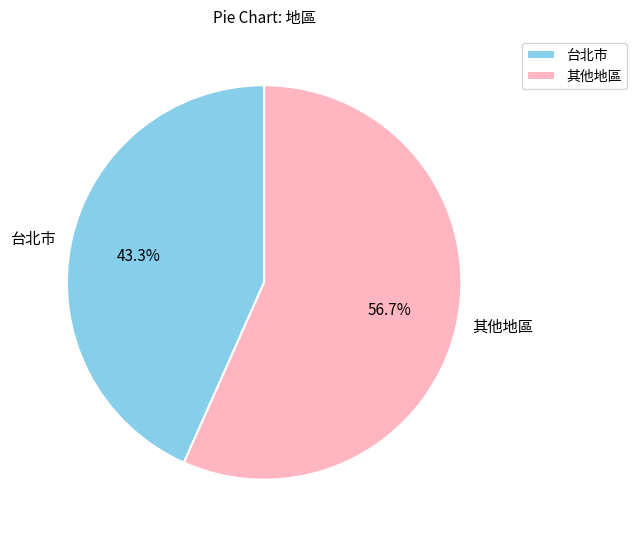

Is there any slice that represents more than half of the pie?

Yes